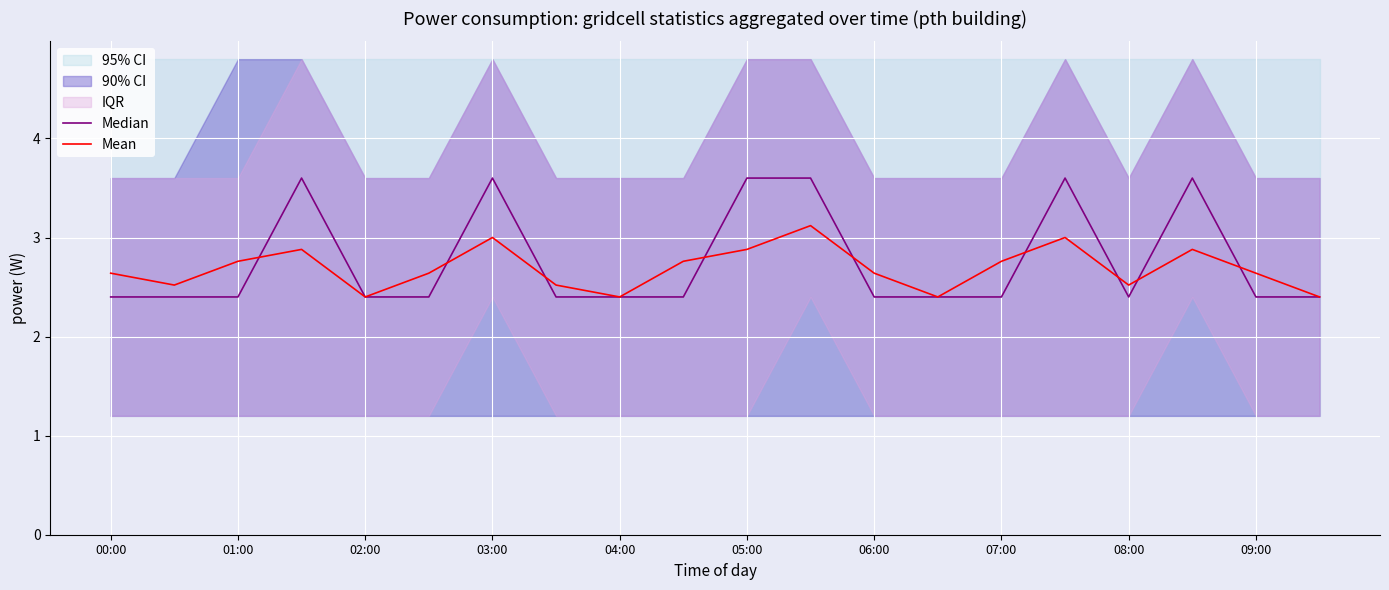

Which series ends up on top after the final intersection of Mean and Median?

Mean